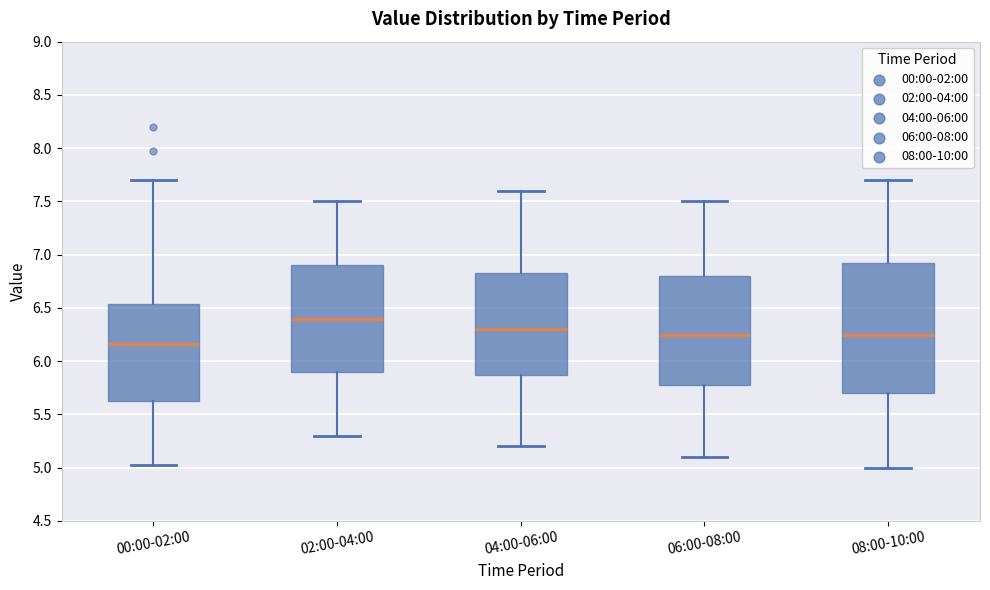

Reading left to right, transcribe this box plot: for each box, give where its median line is, the range the box spans, and where its two whiskers end, as read against the y-axis. The values are not printed on the chart, so give them approximately, as read against the axis.

00:00-02:00: median 6.15, box 5.60 to 6.55, whiskers 5.05 to 7.70
02:00-04:00: median 6.40, box 5.90 to 6.90, whiskers 5.30 to 7.50
04:00-06:00: median 6.30, box 5.90 to 6.85, whiskers 5.20 to 7.60
06:00-08:00: median 6.25, box 5.80 to 6.80, whiskers 5.10 to 7.50
08:00-10:00: median 6.25, box 5.70 to 6.95, whiskers 5.00 to 7.70